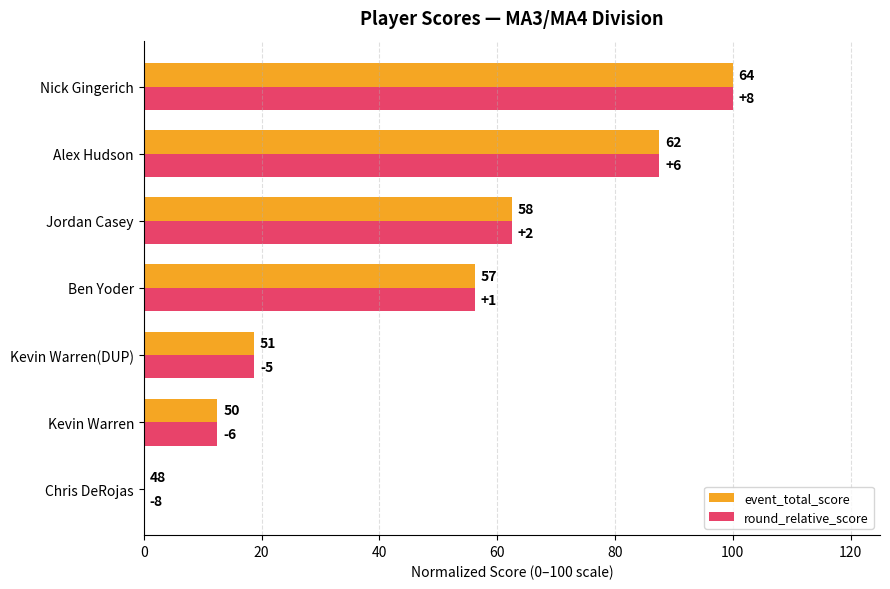

What is the sum of all round_relative_score values?

337.5